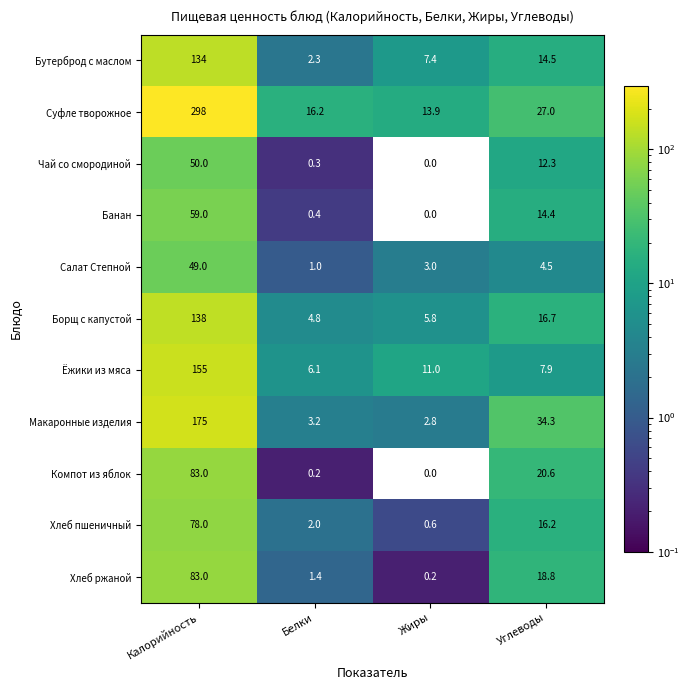

What is the sum of the Хлеб пшеничный values at Белки and Углеводы?

18.2